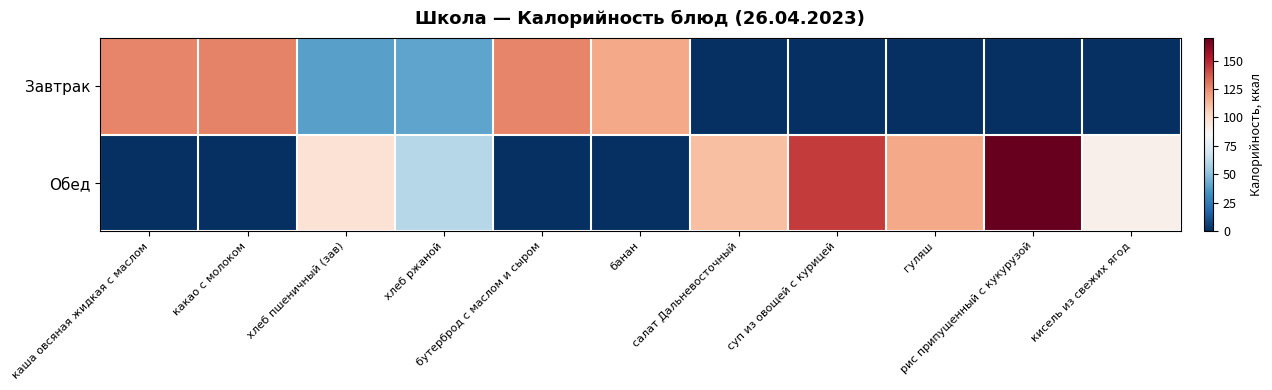

Rank the series at суп из овощей с курицей from highest to lowest value.

Обед, Завтрак